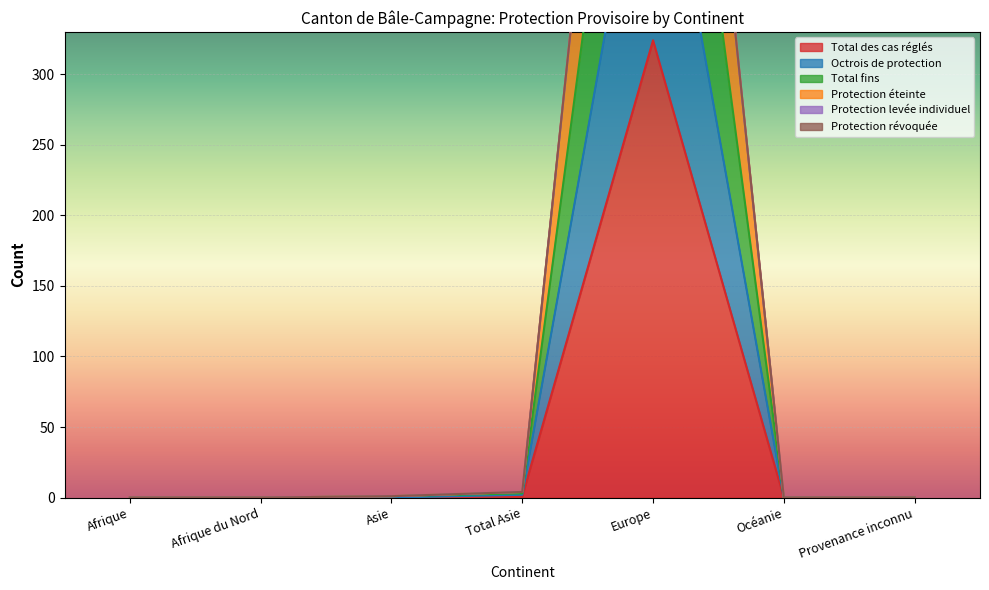

How many data points does each series have?

7